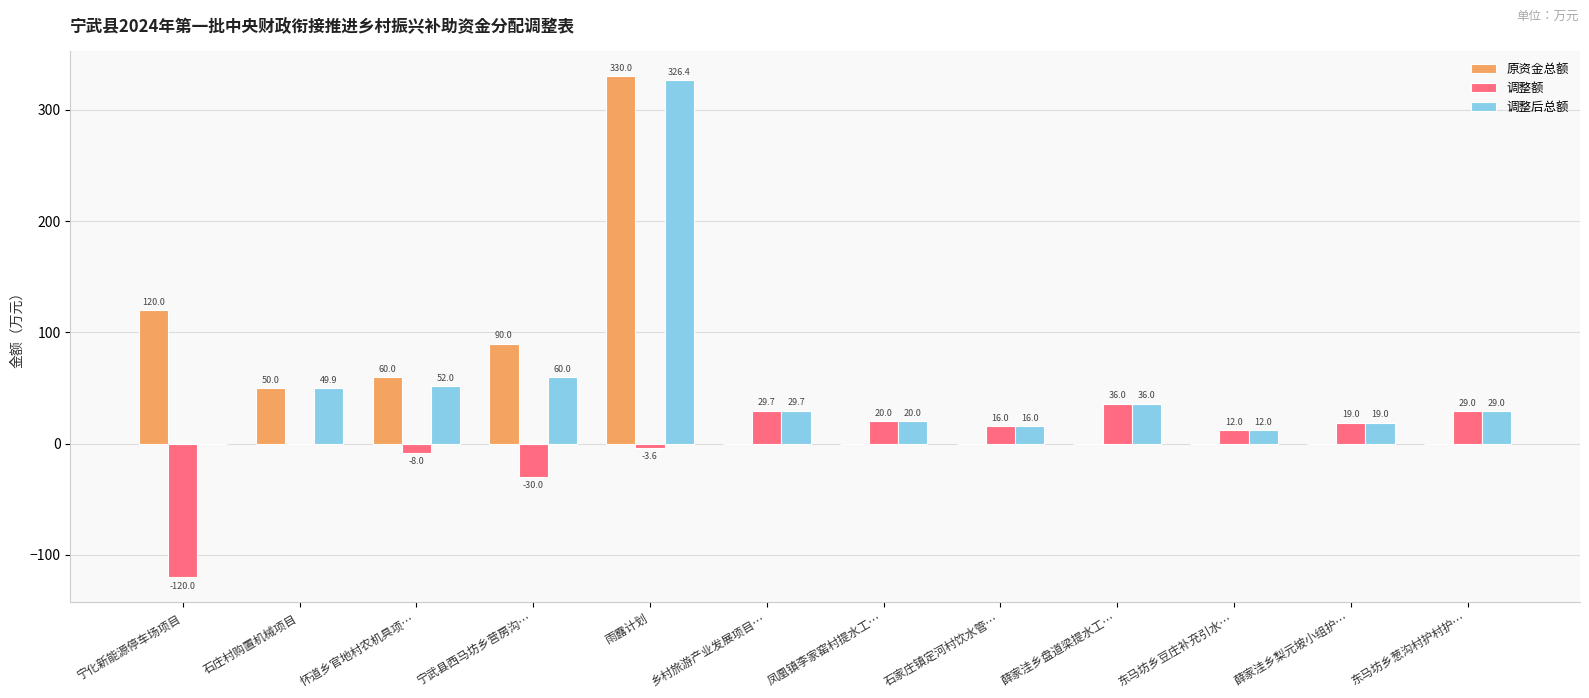

Which category has the highest value in the 原资金总额 series?

雨露计划